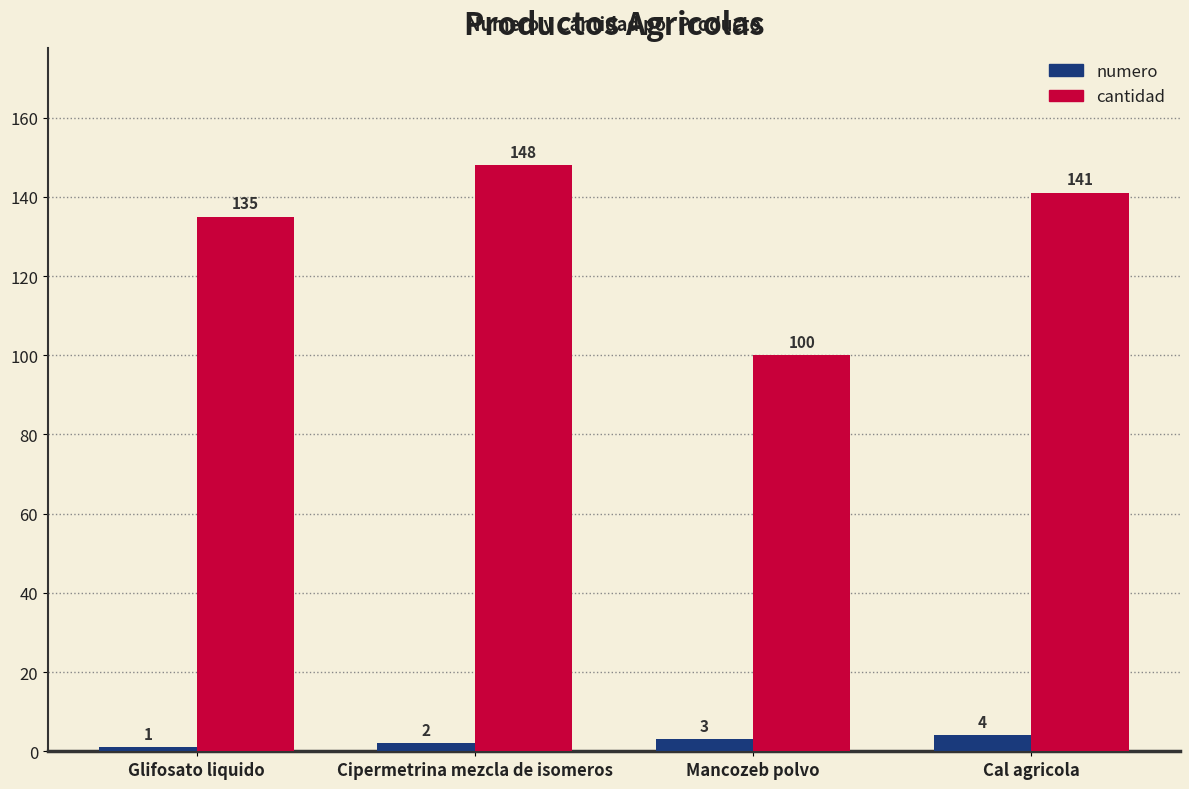

Count the number of data series in this chart.

2